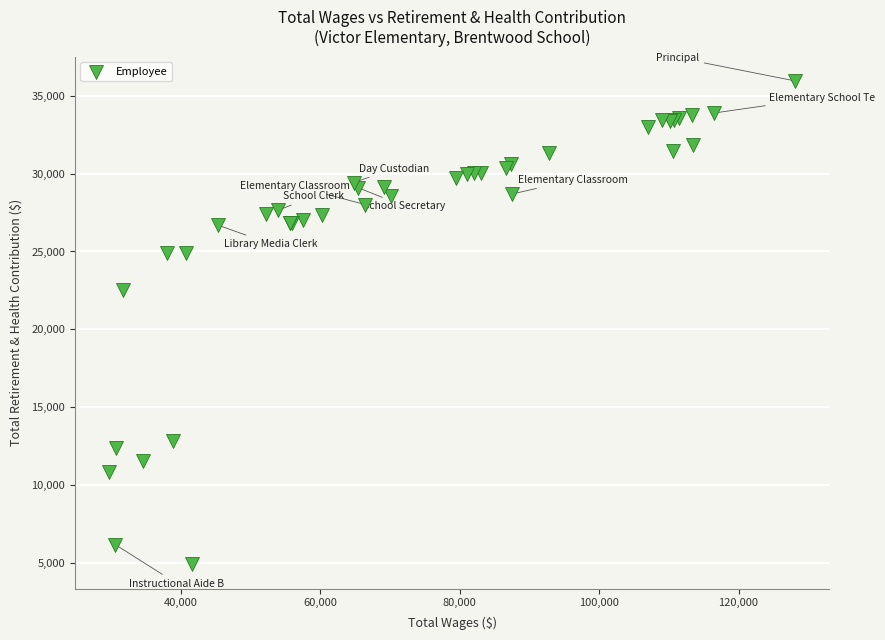

What Y value in the scatter plot is closest to 20423?

22508